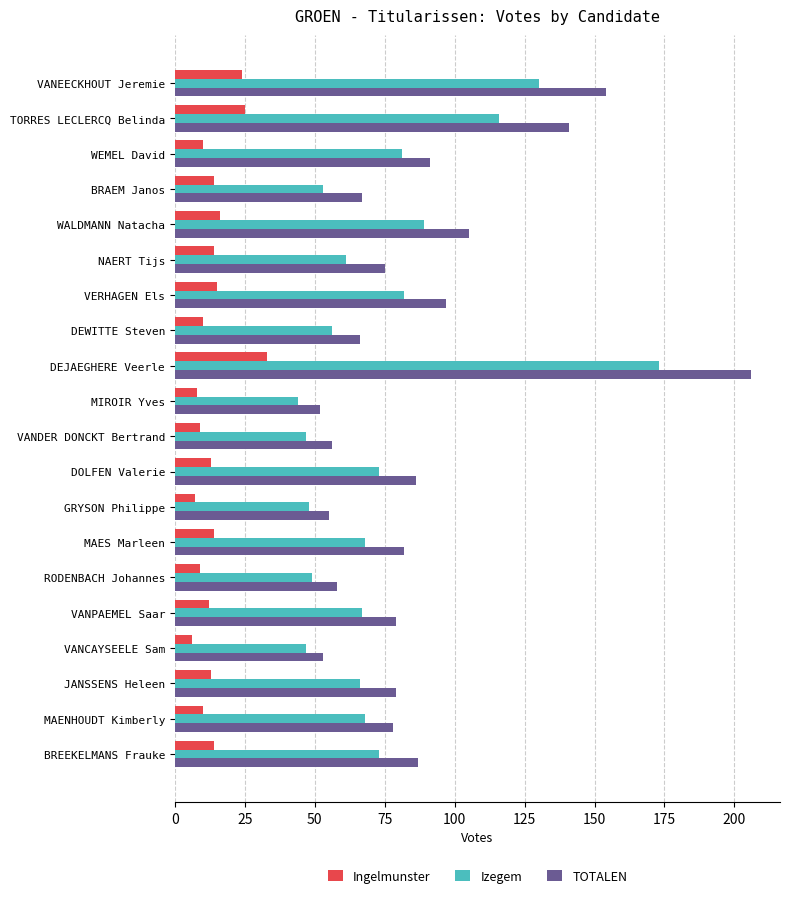

What is the total value across all series at VANEECKHOUT Jeremie?

308